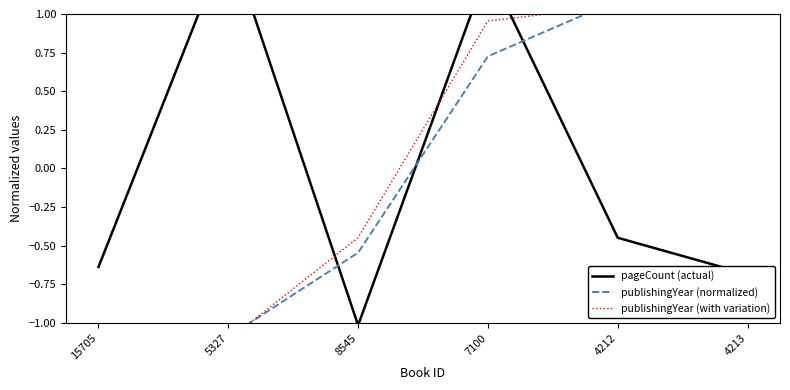

What is the difference between the maximum and minimum values in the publishingYear (normalized) series?

2.4